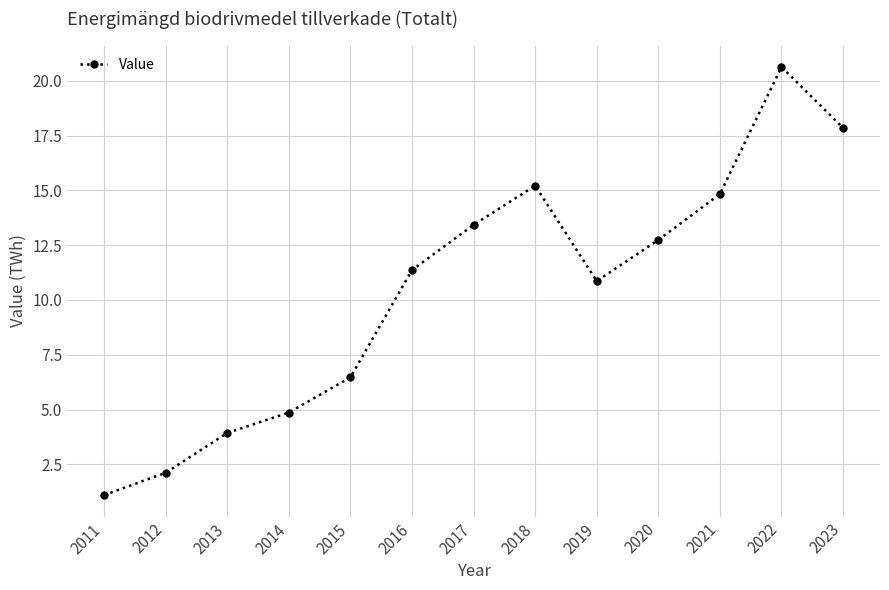

Rank the categories by value from highest to lowest.

2022, 2023, 2018, 2021, 2017, 2020, 2016, 2019, 2015, 2014, 2013, 2012, 2011